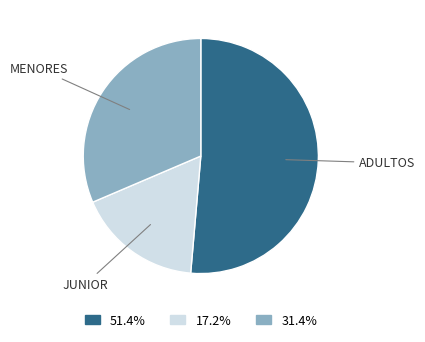

Is there any slice that represents more than half of the pie?

Yes